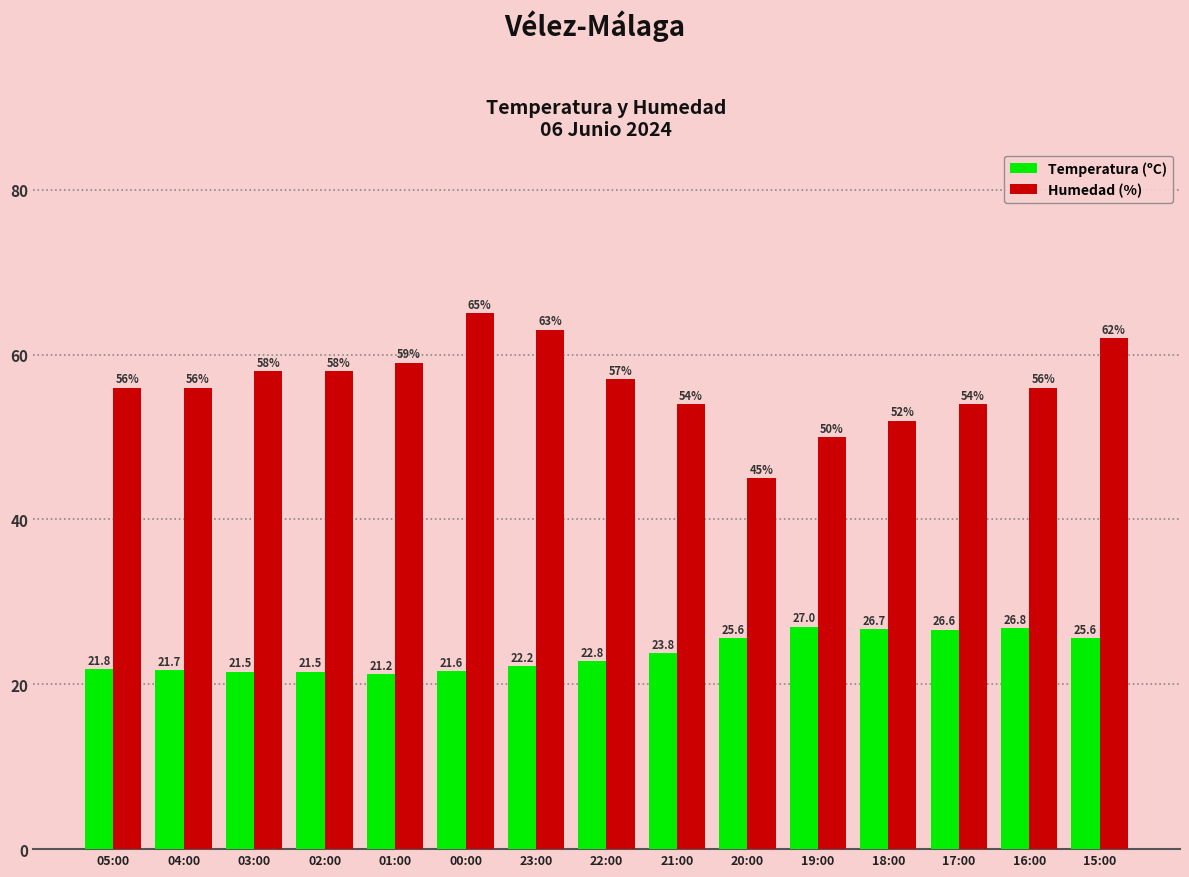

How many data points does each series have?

15